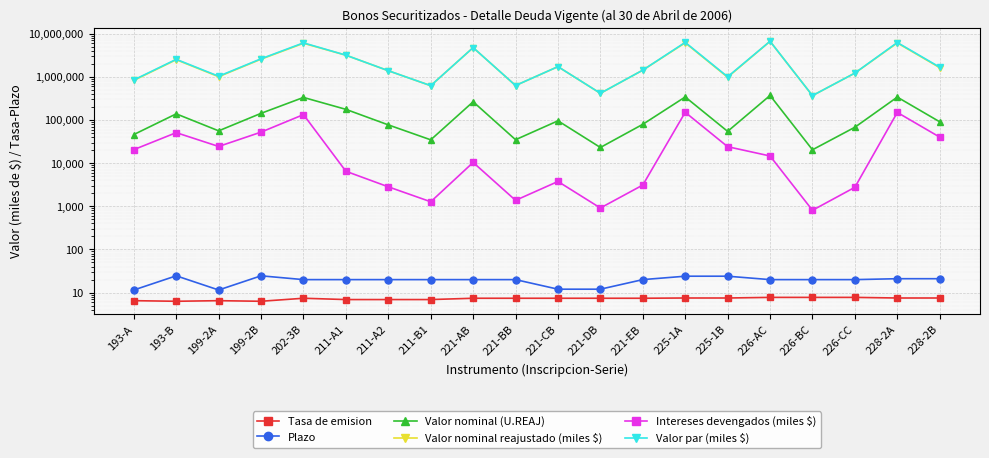

How many lines are shown in the chart?

6